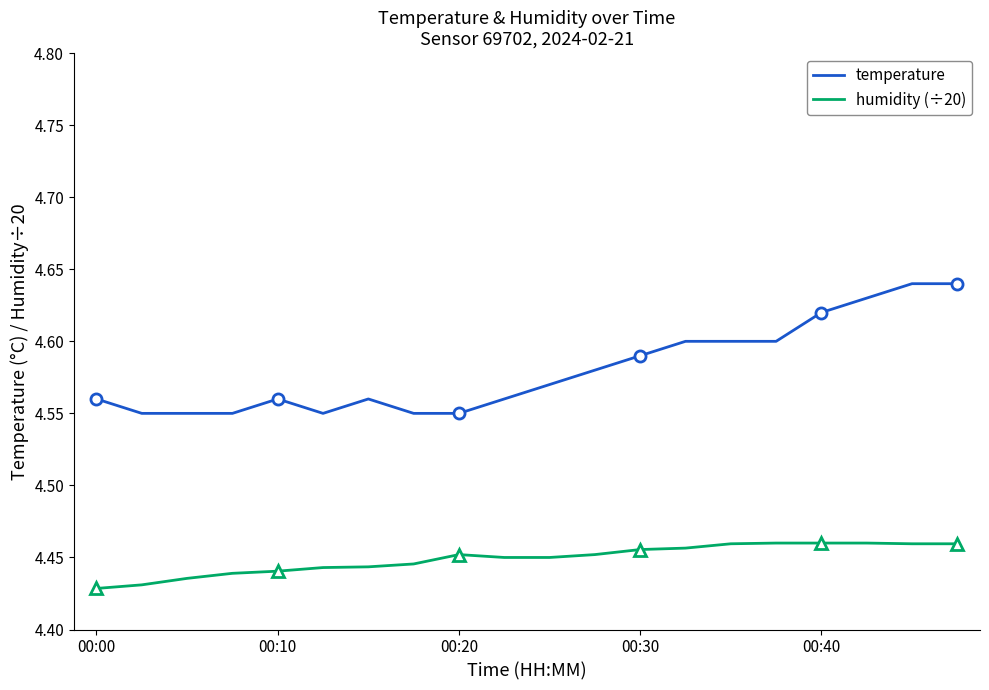

True or false: temperature and humidity (÷20) intersect in this chart.

False